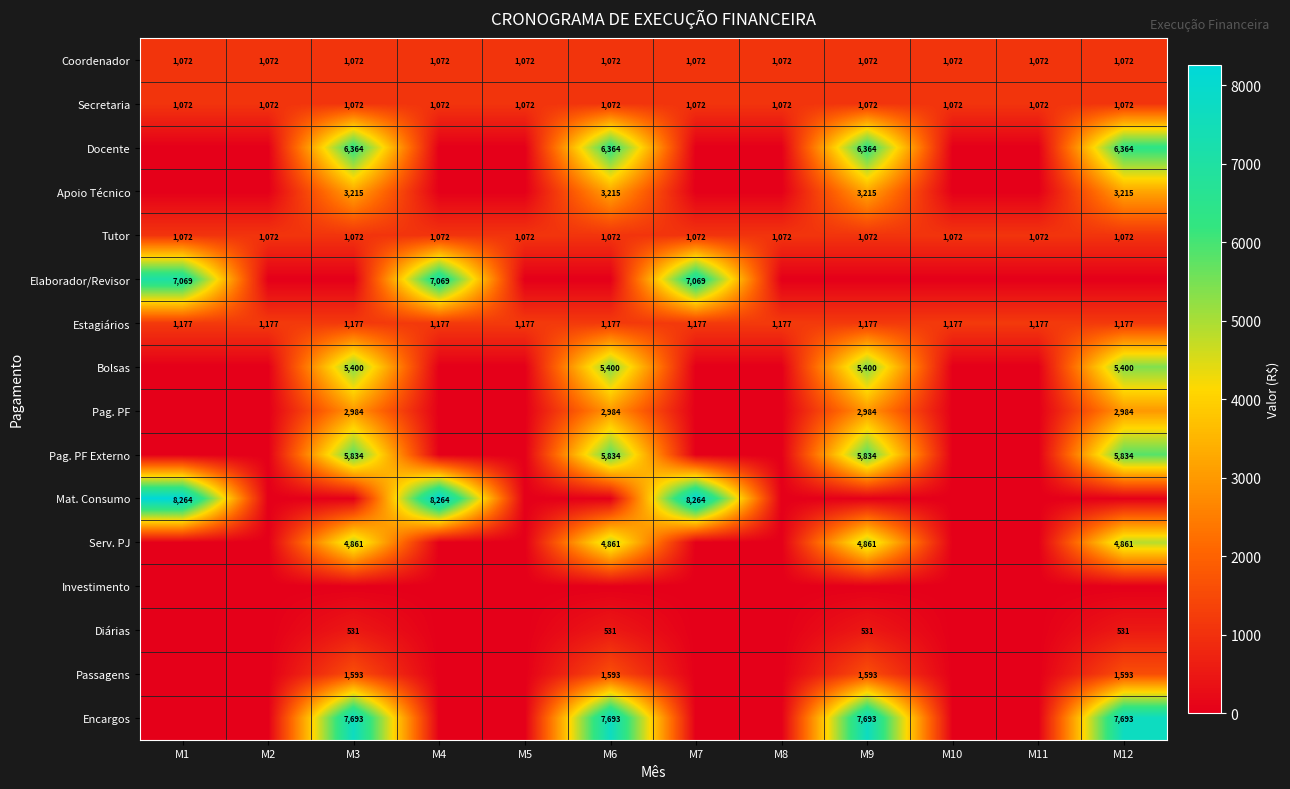

True or false: Diárias has a value of 312.7 at M6.

False